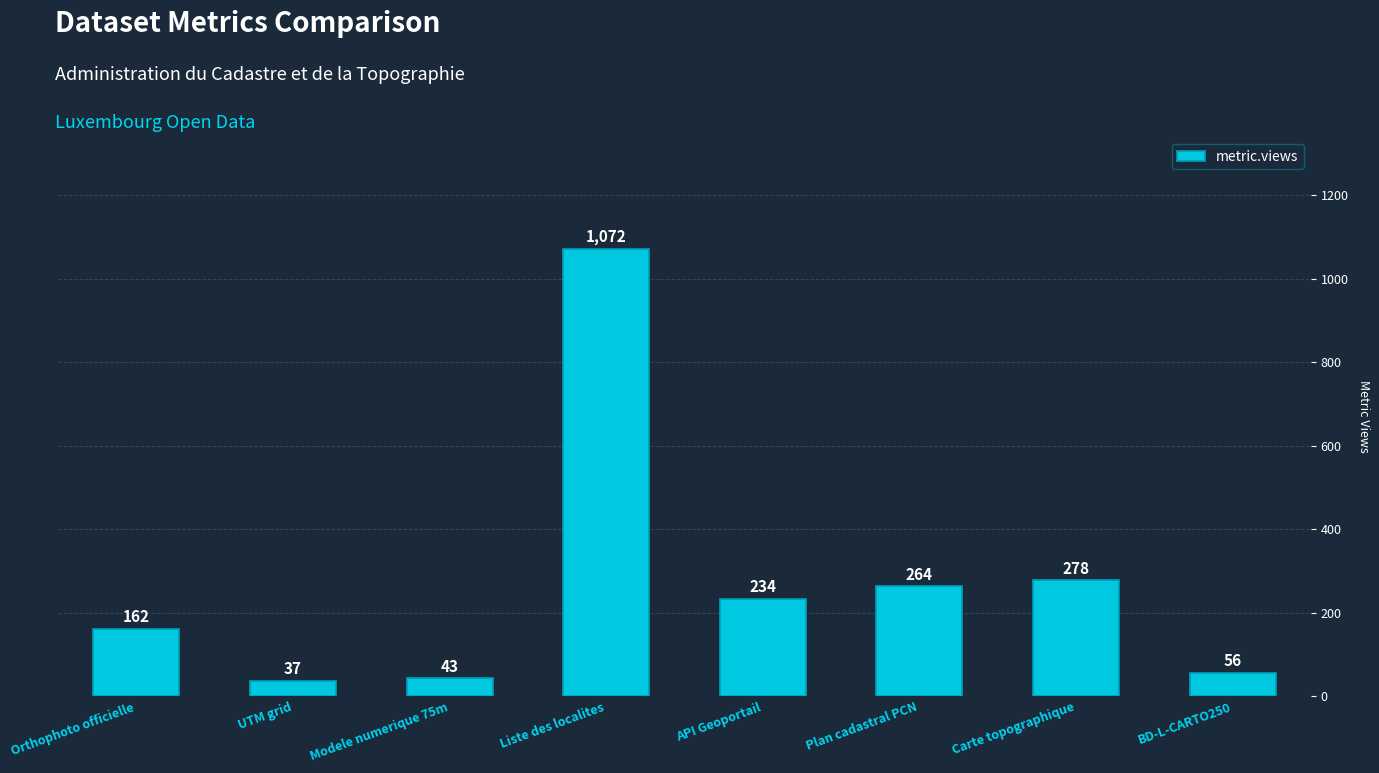

Where is the data nearest to the value 554?

Carte topographique